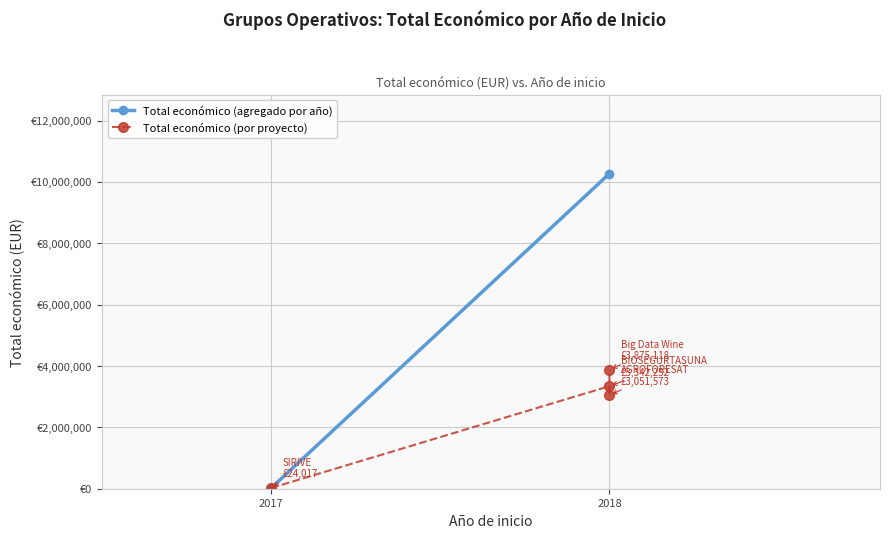

What is the value of the 3rd point from the left?

3342252